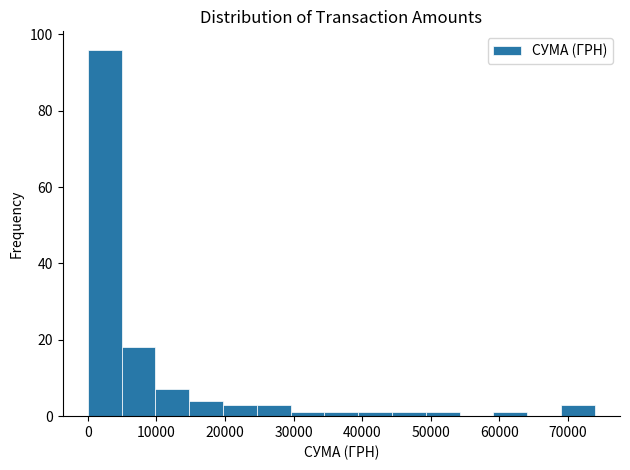

What is the height of the bar covering 20000 to 25000 on the x-axis? Neither the bar edges nor the heights are printed on the chart, so give them approximately, as read against the axes.

4